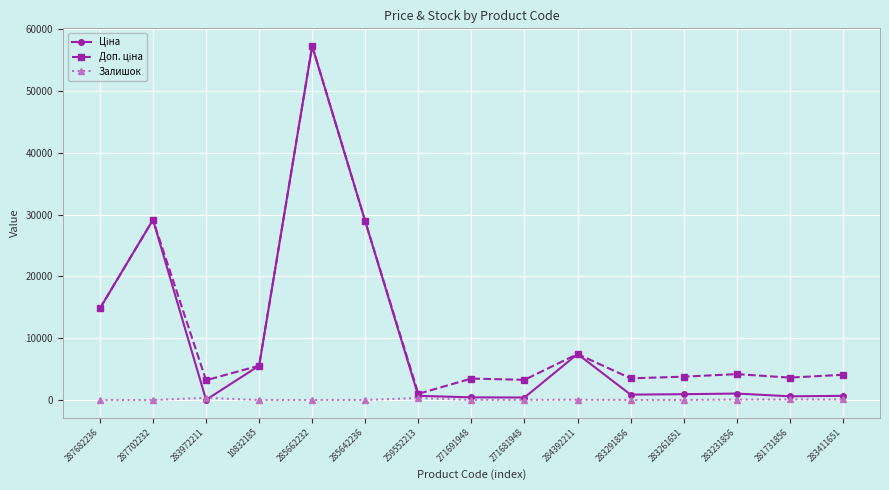

Which label corresponds to the largest value in the chart?

285662232